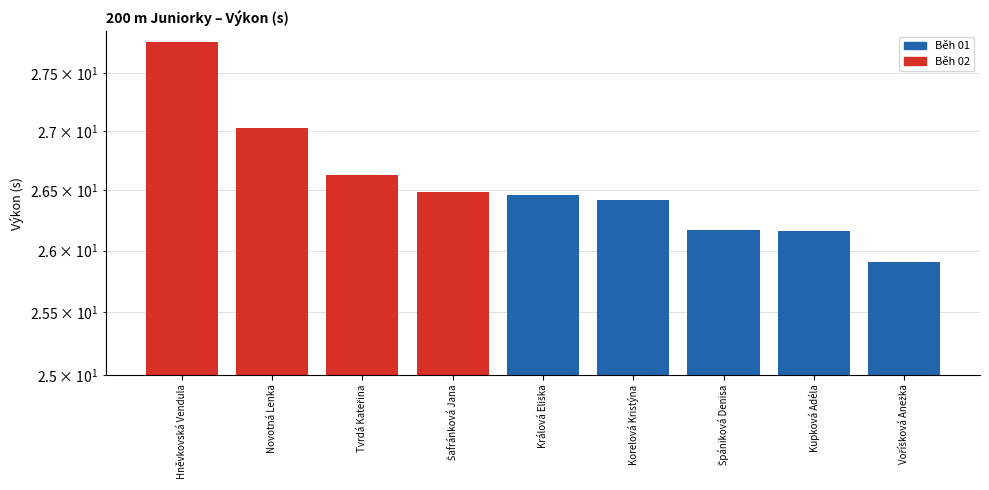

Read the value at Korelová Kristýna.

26.4